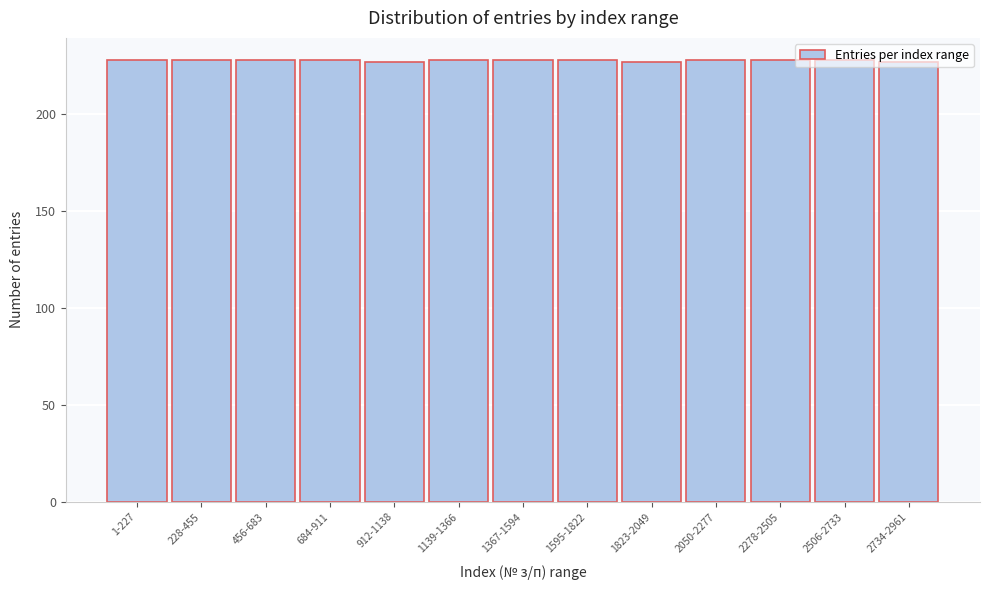

What is the minimum value shown in the chart?

227